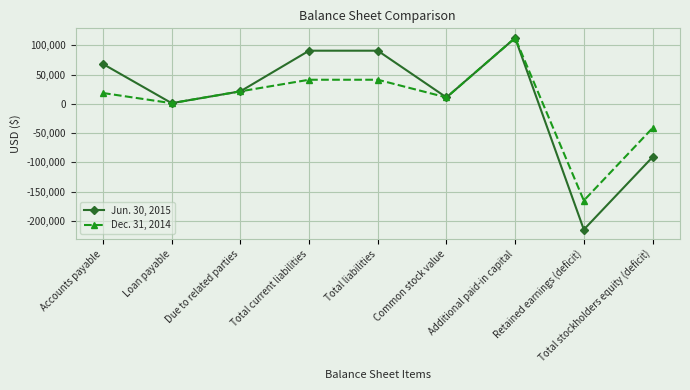

What is the approximate value of Jun. 30, 2015 at Loan payable, to the nearest 10?

1250